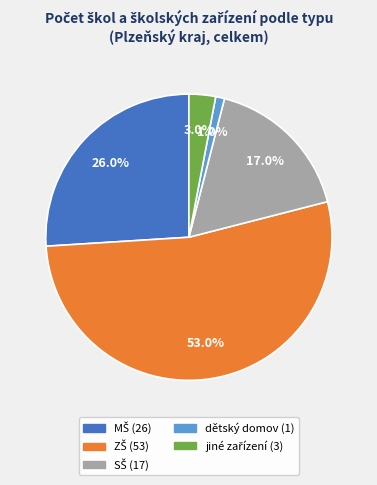

To the nearest percent, what is the average slice percentage?

20%